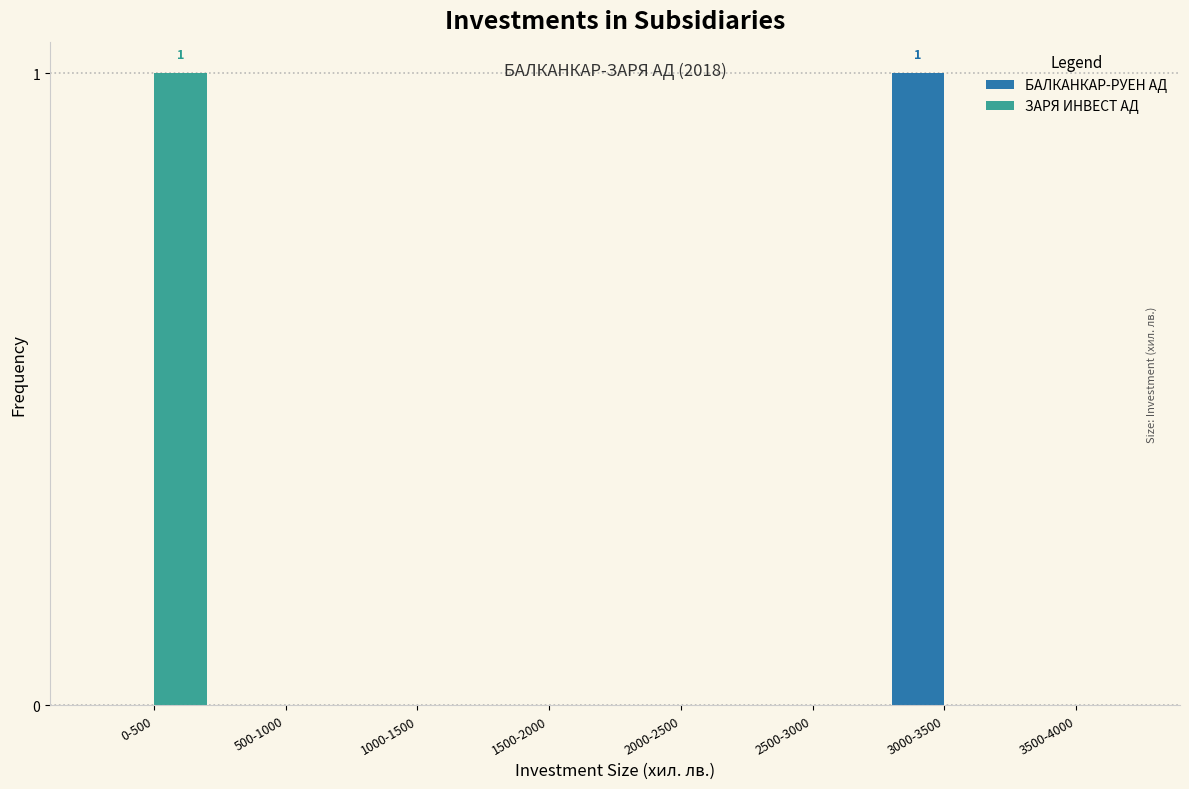

Reading left to right, what are all the values shown in this chart?

БАЛКАНКАР-РУЕН АД: 0-500=0	500-1000=0	1000-1500=0	1500-2000=0	2000-2500=0	2500-3000=0	3000-3500=1	3500-4000=0
ЗАРЯ ИНВЕСТ АД: 0-500=1	500-1000=0	1000-1500=0	1500-2000=0	2000-2500=0	2500-3000=0	3000-3500=0	3500-4000=0